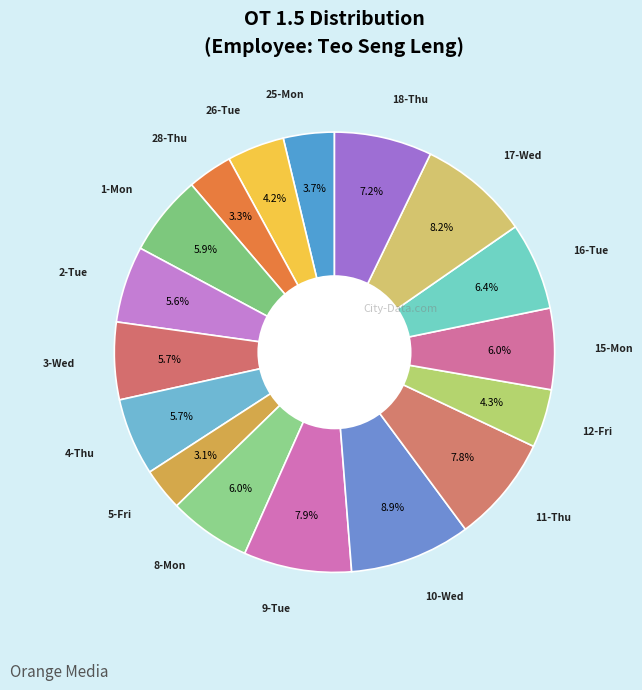

Count the number of slices in the pie.

17